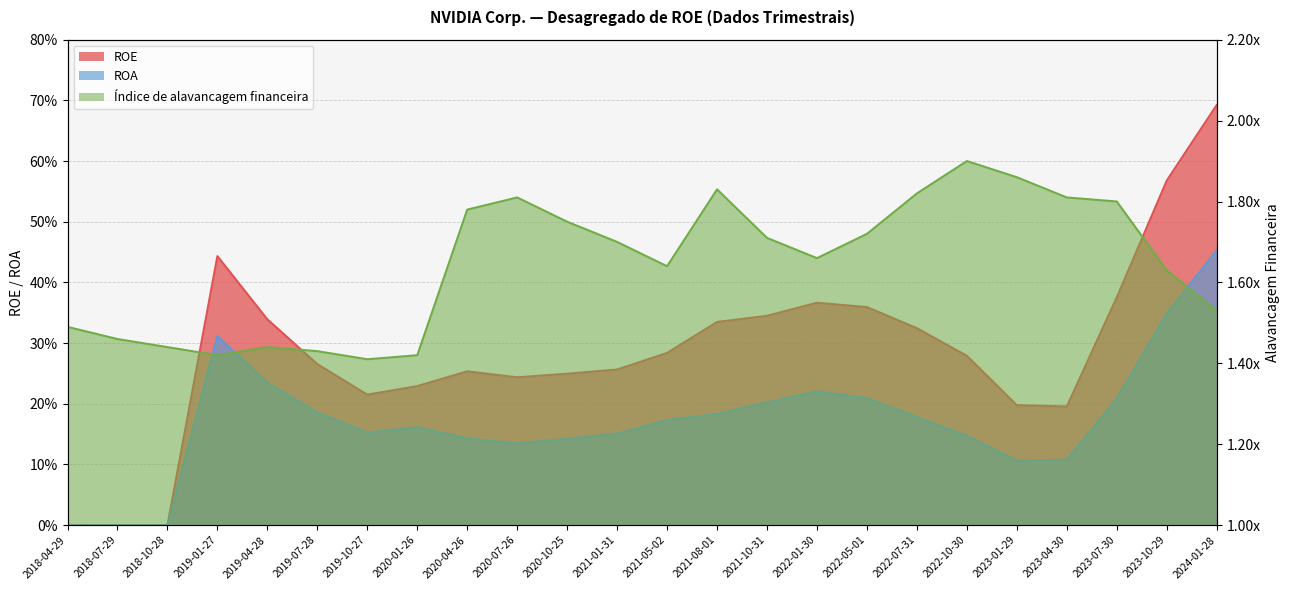

What is the difference between the second highest and minimum values in the ROA series?

0.3